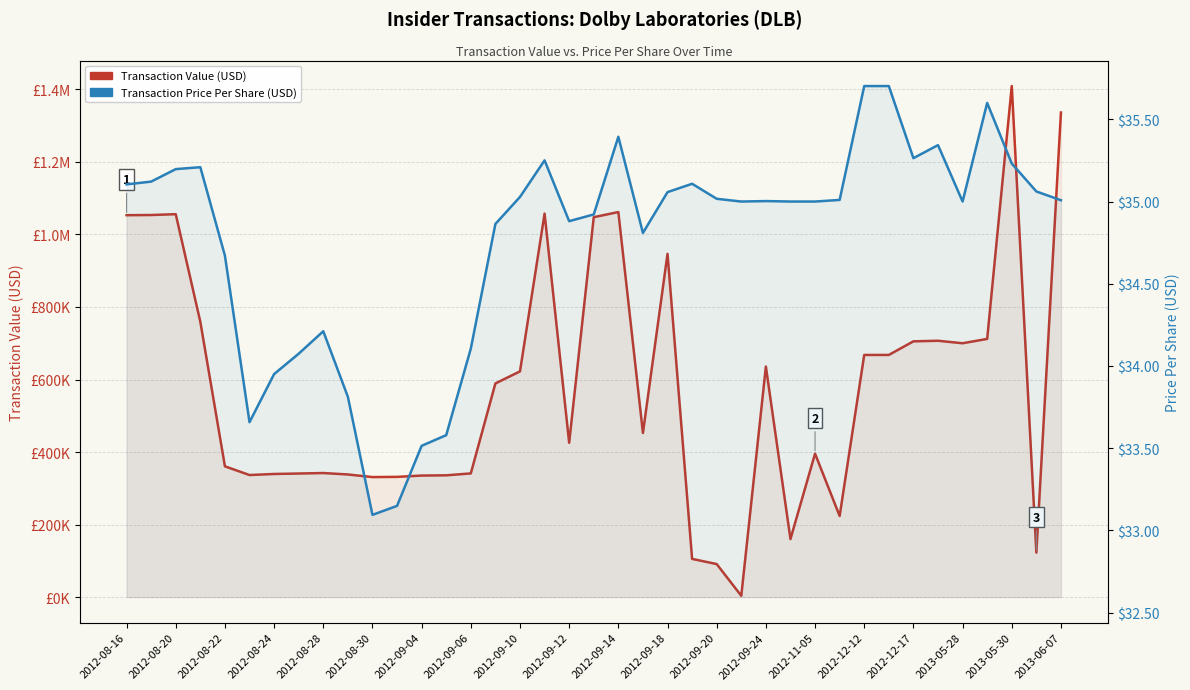

What is the difference between the maximum and minimum values in the Transaction Price Per Share (USD) series?

2.6